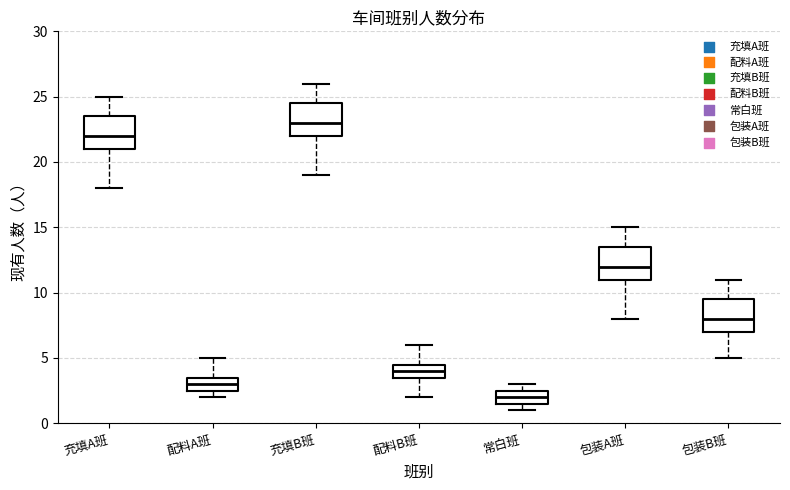

Where is the lower edge of the box for 常白班 on the y-axis? The values are not printed on the chart, so give them approximately, as read against the axis.

1.5